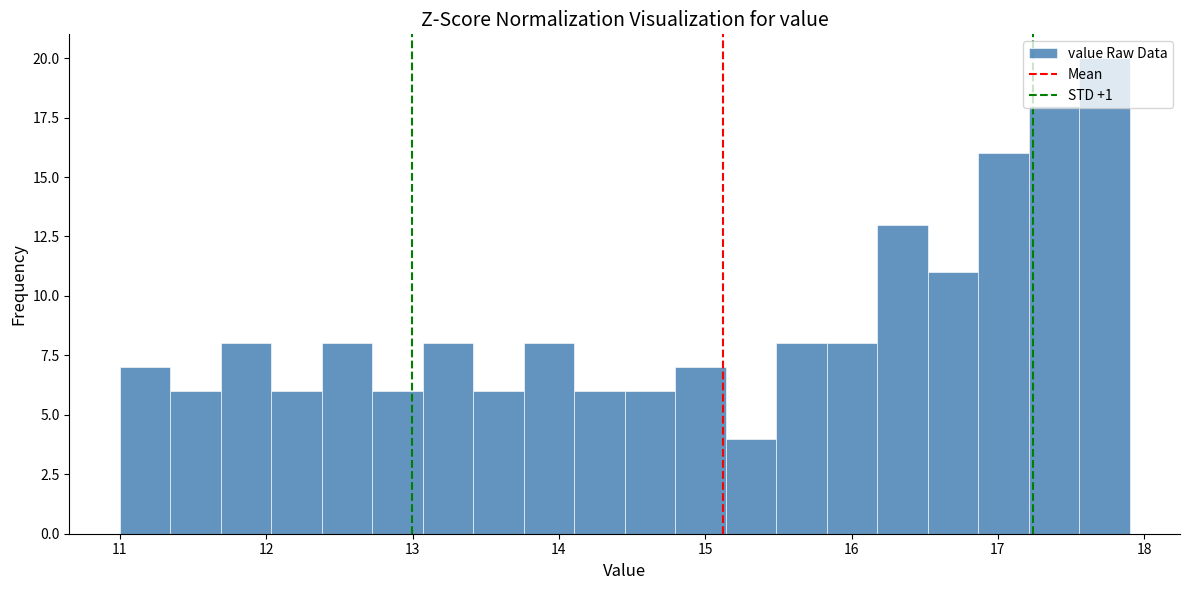

Around what value on the x-axis is the tallest bar? Give the approximate position of its centre, as read against the axis.

17.7